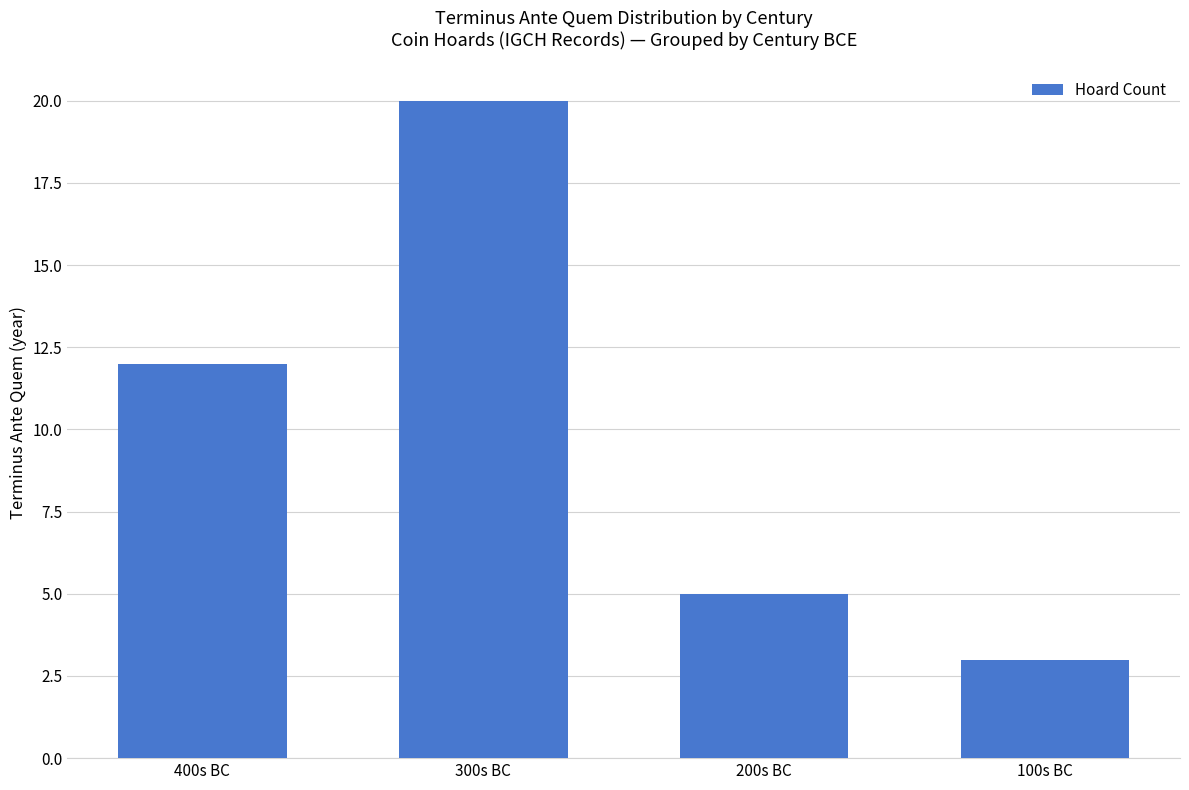

Which category has the lowest value across all series?

100s BC